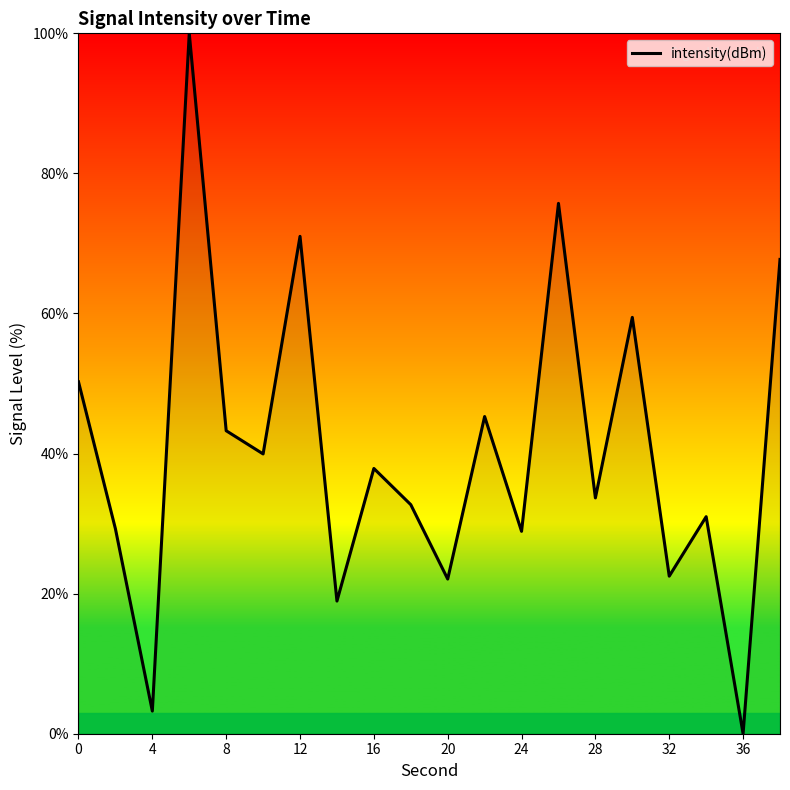

What is the maximum value shown in the chart?

100.0